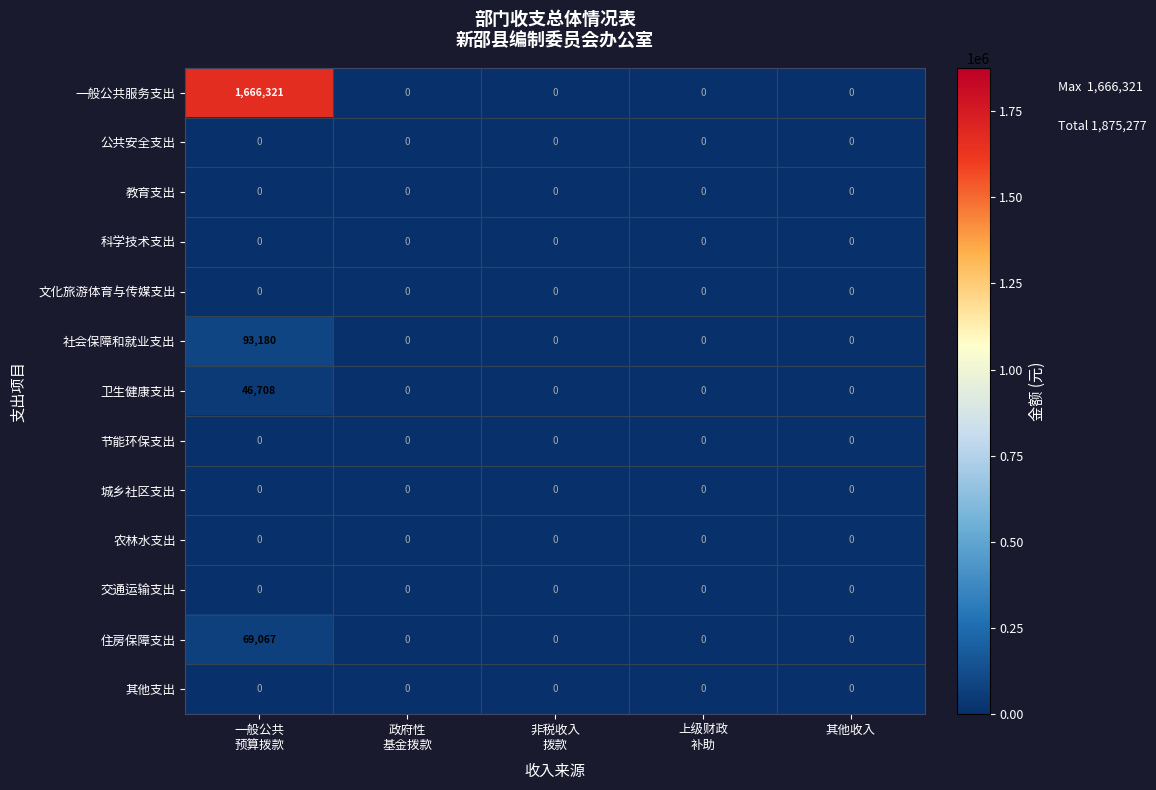

At which category is the sum across all series the highest?

一般公共
预算拨款